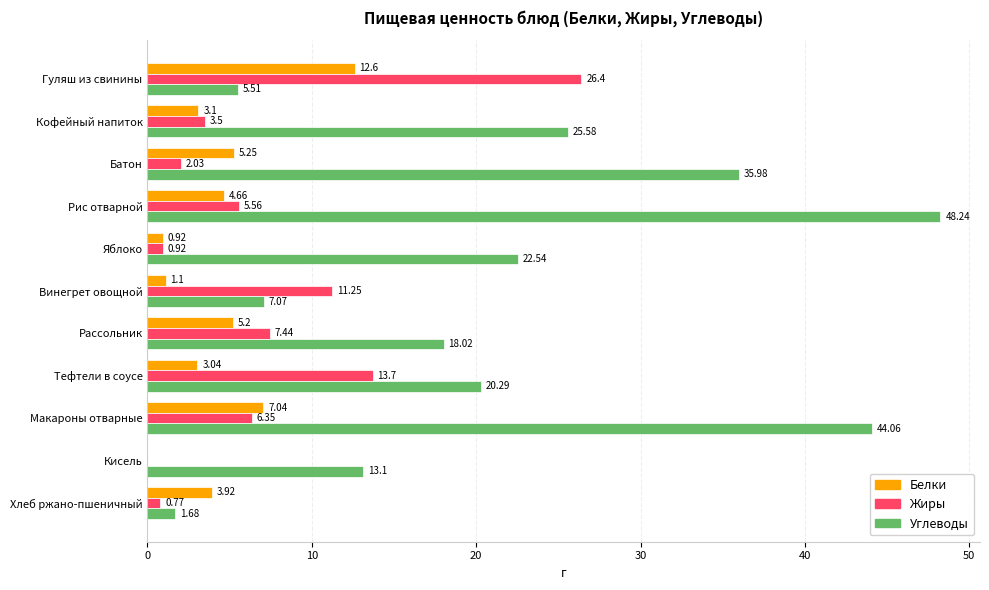

Is the value of Белки at Тефтели в соусе greater than the value of Жиры at Макароны отварные?

No